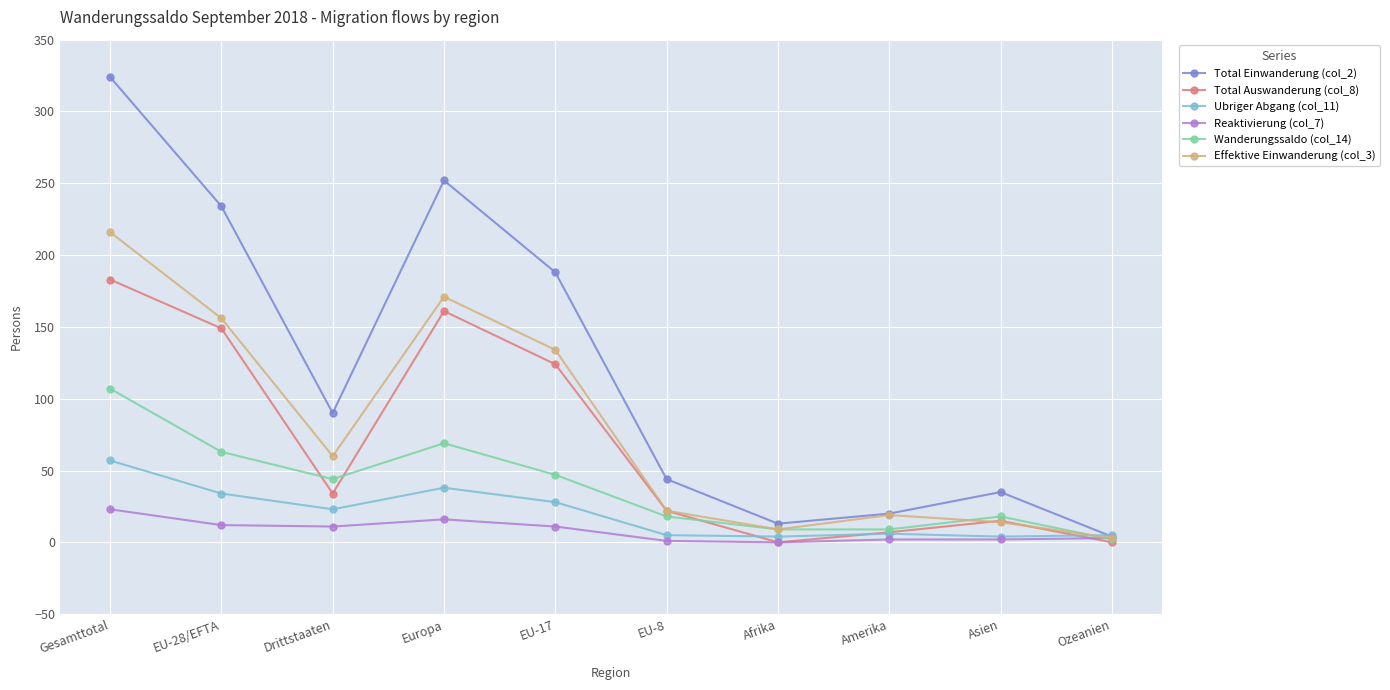

The Wanderungssaldo (col_14) series shows 18 at Asien. True or false?

True